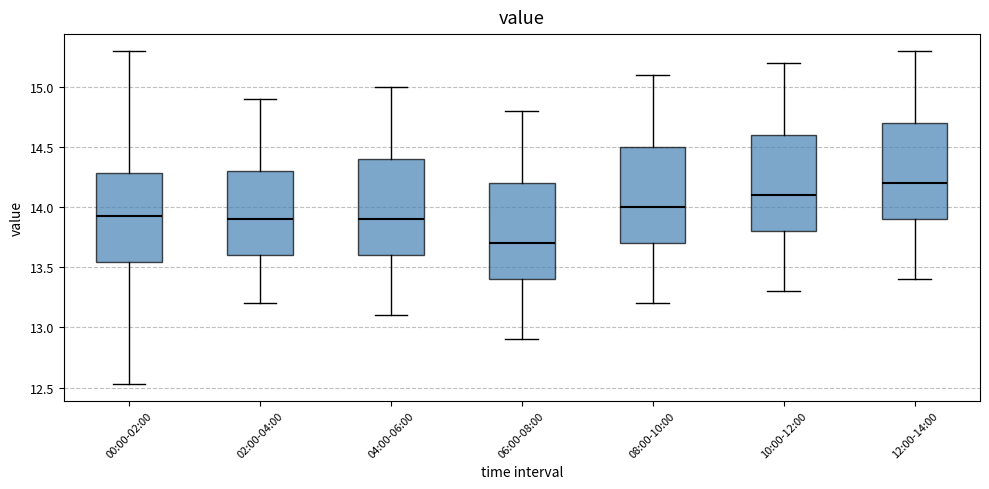

Reading left to right, read every box against the y-axis: the position of its median line, the range the box covers, and the ends of its whiskers. The values are not printed on the chart, so give them approximately, as read against the axis.

00:00-02:00: median 13.95, box 13.55 to 14.30, whiskers 12.55 to 15.30
02:00-04:00: median 13.90, box 13.60 to 14.30, whiskers 13.20 to 14.90
04:00-06:00: median 13.90, box 13.60 to 14.40, whiskers 13.10 to 15.00
06:00-08:00: median 13.70, box 13.40 to 14.20, whiskers 12.90 to 14.80
08:00-10:00: median 14.00, box 13.70 to 14.50, whiskers 13.20 to 15.10
10:00-12:00: median 14.10, box 13.80 to 14.60, whiskers 13.30 to 15.20
12:00-14:00: median 14.20, box 13.90 to 14.70, whiskers 13.40 to 15.30